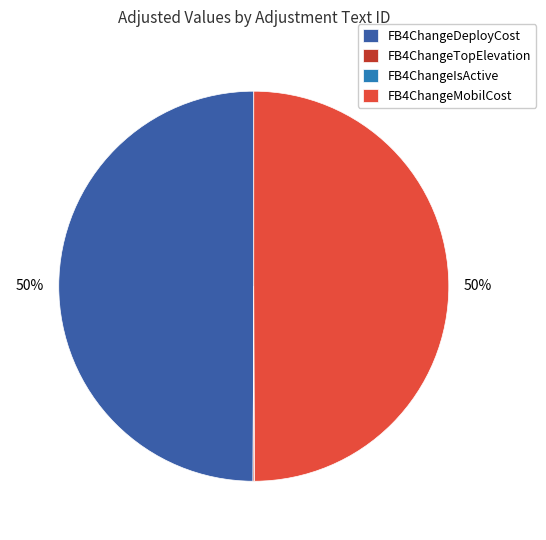

To the nearest percent, what is the difference between the largest and smallest slice percentages?

50%